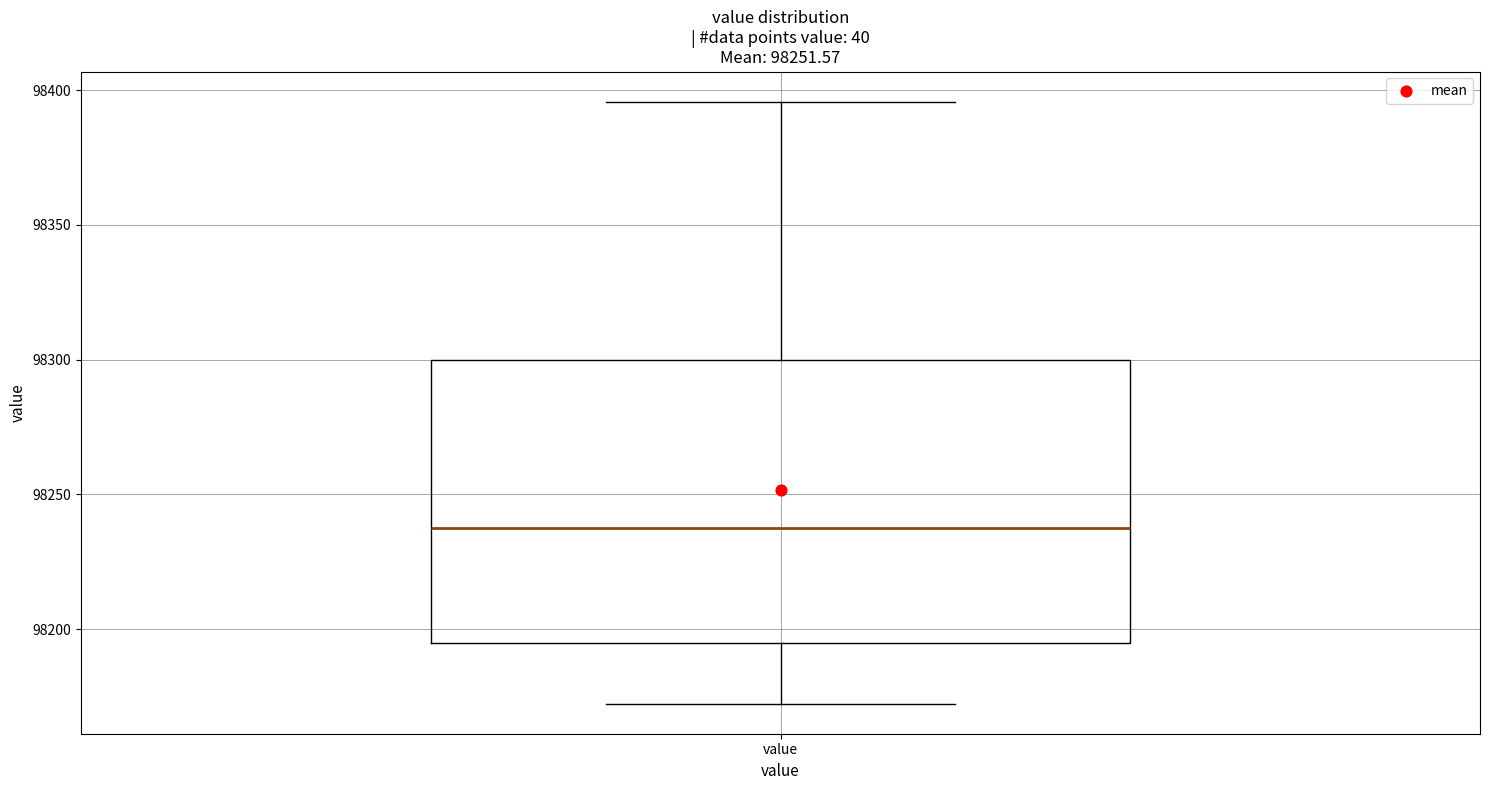

Transcribe this box plot: give where the median line is, the range the box spans, and where the two whiskers end, as read against the y-axis. The values are not printed on the chart, so give them approximately, as read against the axis.

median 98240, box 98195 to 98300, whiskers 98170 to 98395